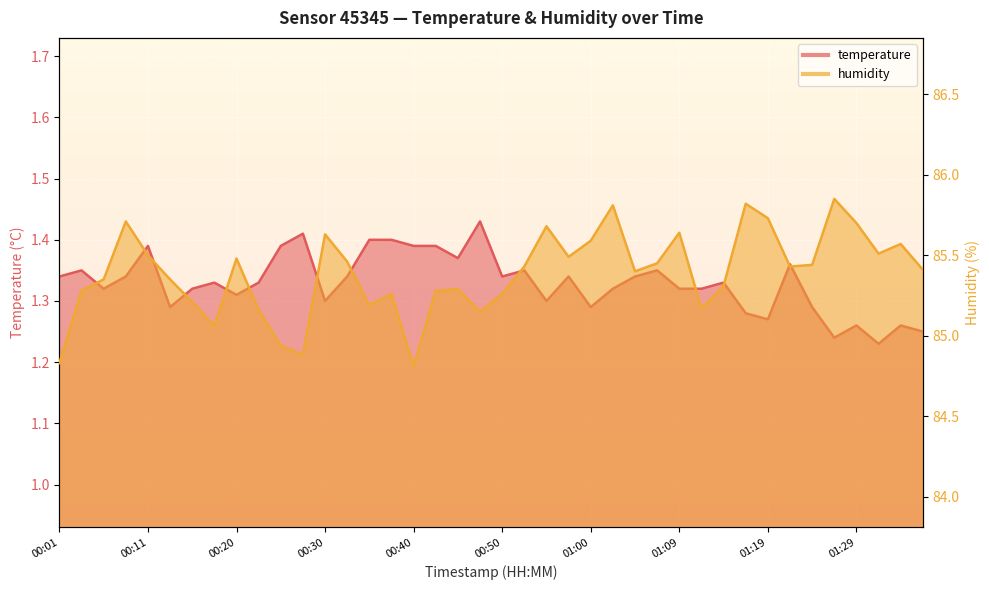

True or false: temperature has more than 2 interior local peaks.

True